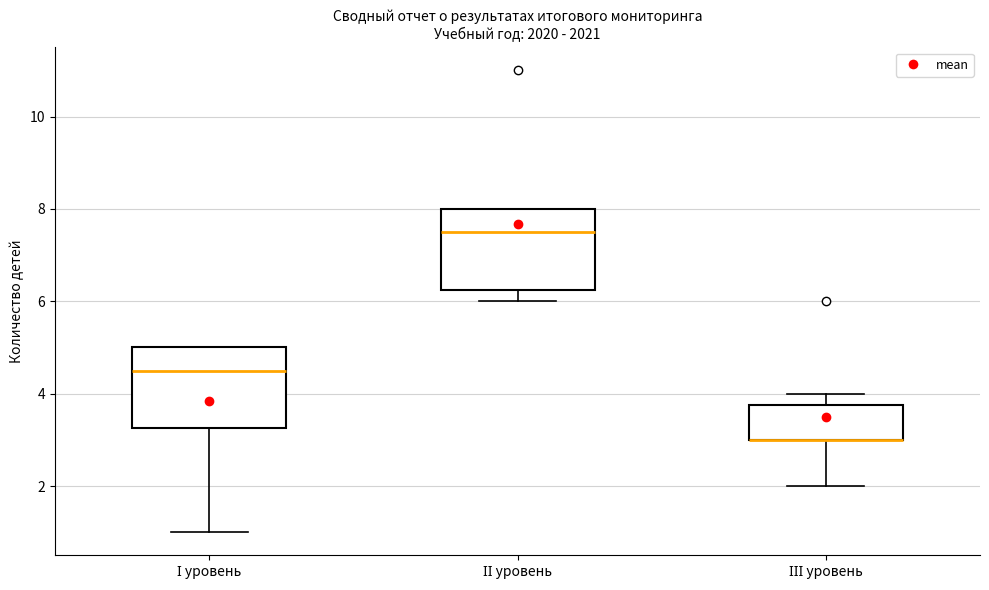

Reading left to right, transcribe this box plot: for each box, give where its median line is, the range the box spans, and where its two whiskers end, as read against the y-axis. The values are not printed on the chart, so give them approximately, as read against the axis.

І уровень: median 4.6, box 3.2 to 5.0, whiskers 1.0 to 5.0
ІІ уровень: median 7.6, box 6.2 to 8.0, whiskers 6.0 to 8.0
ІІІ уровень: median 3.0 (drawn on the box's lower edge), box 3.0 to 3.8, whiskers 2.0 to 4.0